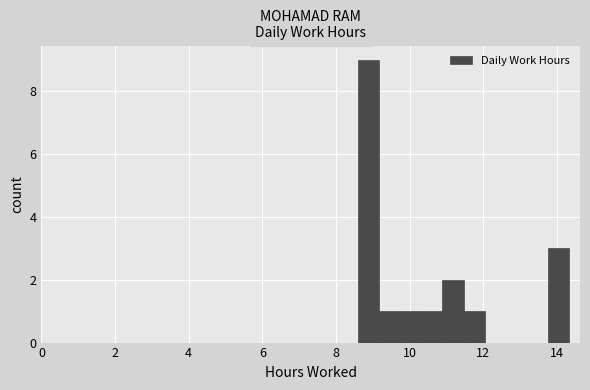

Around what value on the x-axis is the tallest bar? Give the approximate position of its centre, as read against the axis.

8.8